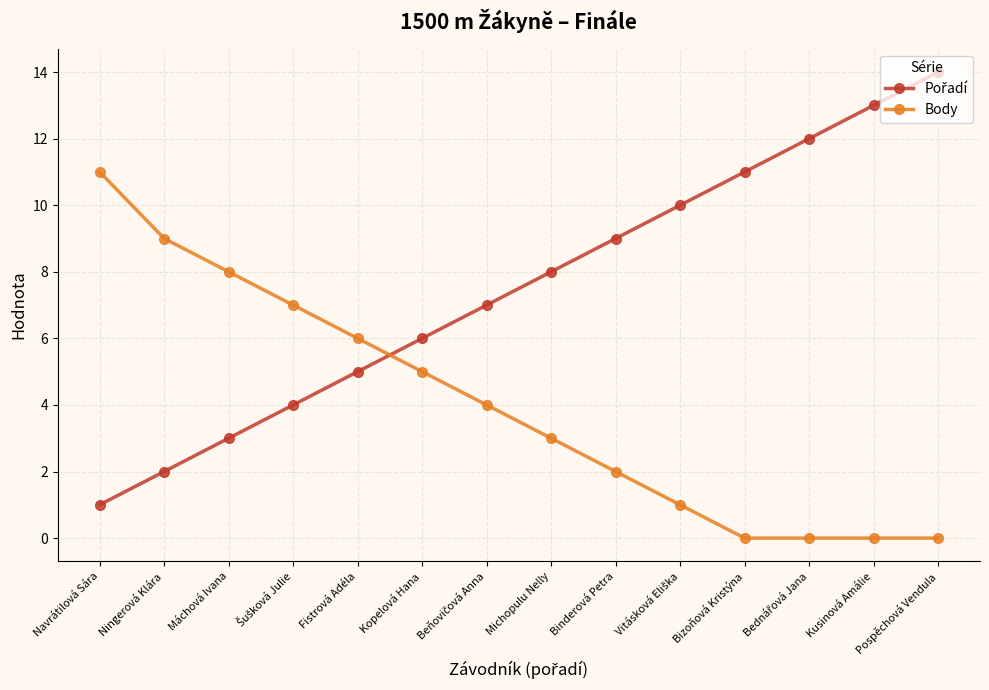

The Body series shows 2 at Binderová Petra. True or false?

True